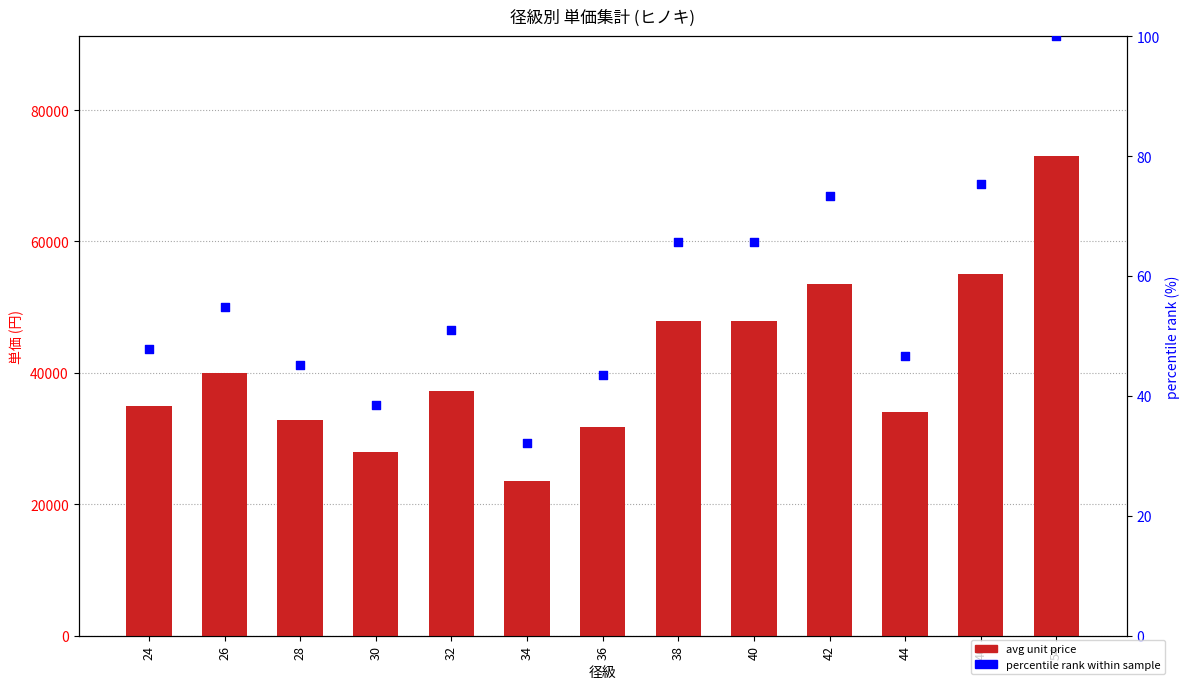

Is the value of percentile_rank at 36 greater than the value of avg_unit_price at 28?

No